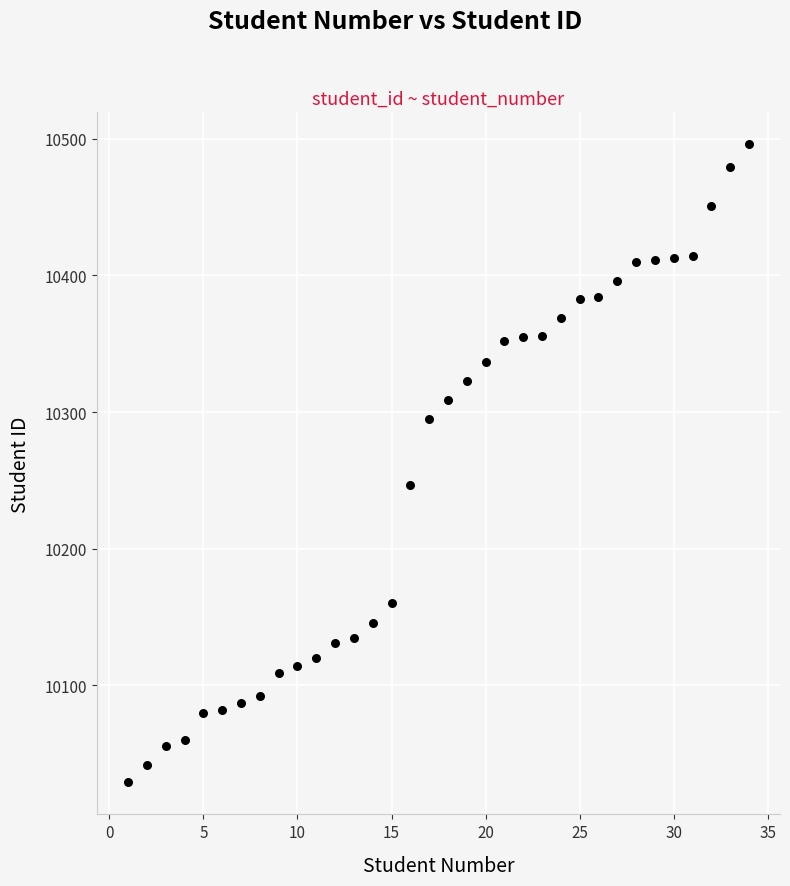

What is the range of X values (max minus min)?

33